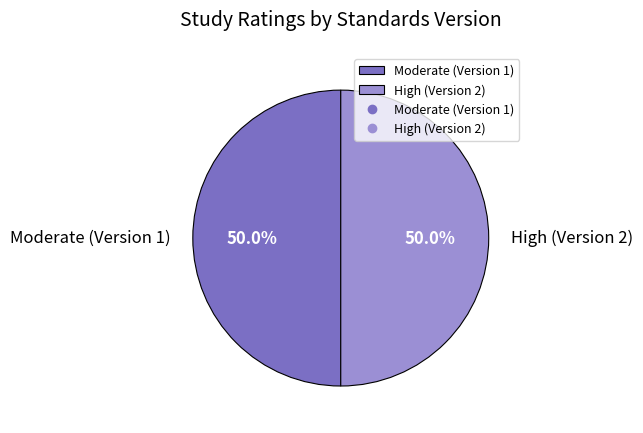

To the nearest percent, what is the difference between the largest and smallest slice percentages?

0%